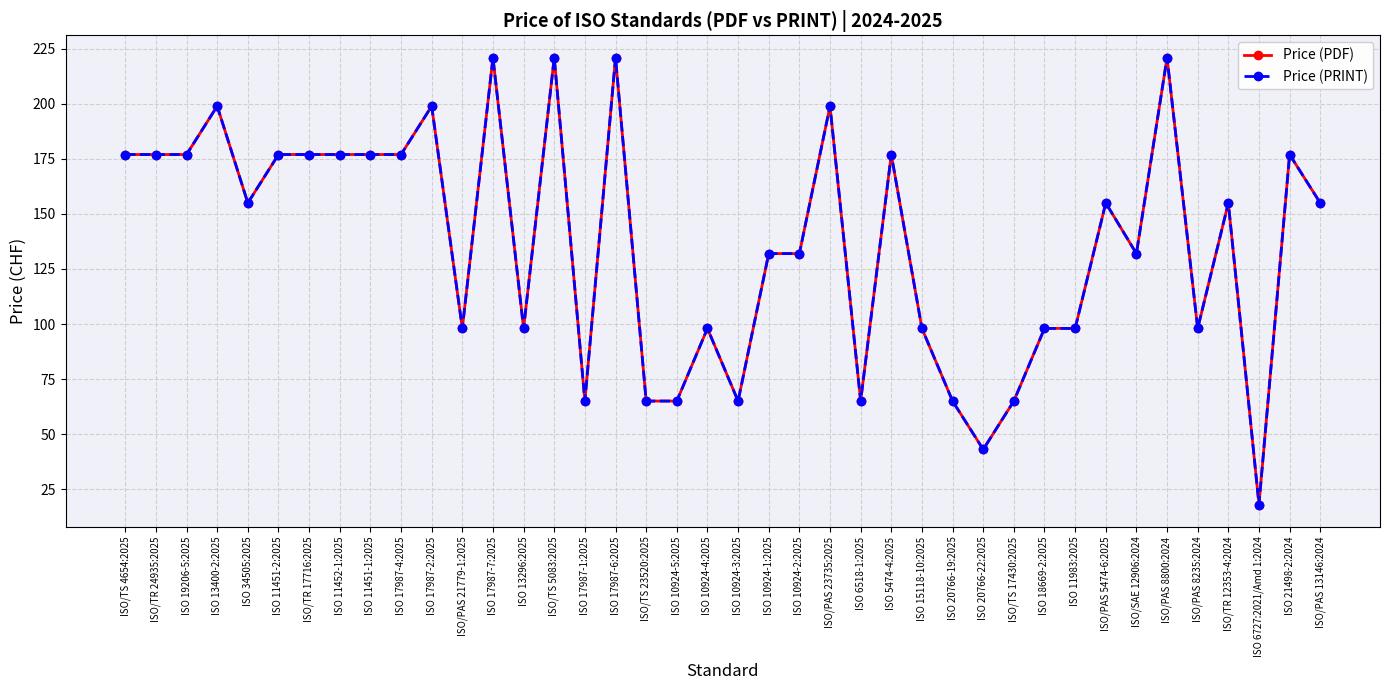

True or false: Price (PDF) and Price (PRINT) intersect in this chart.

False